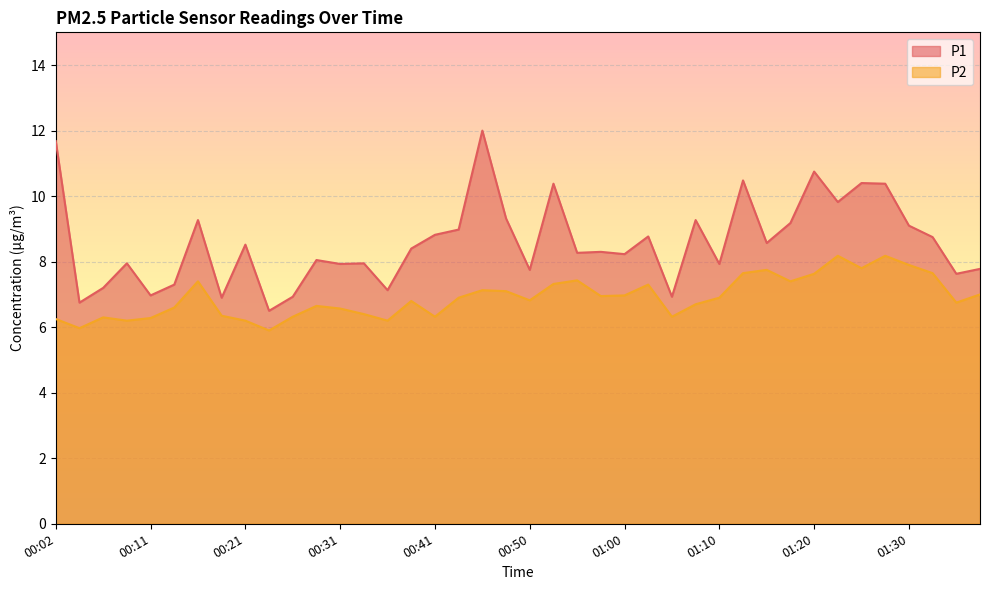

Count the number of categories in the chart.

40